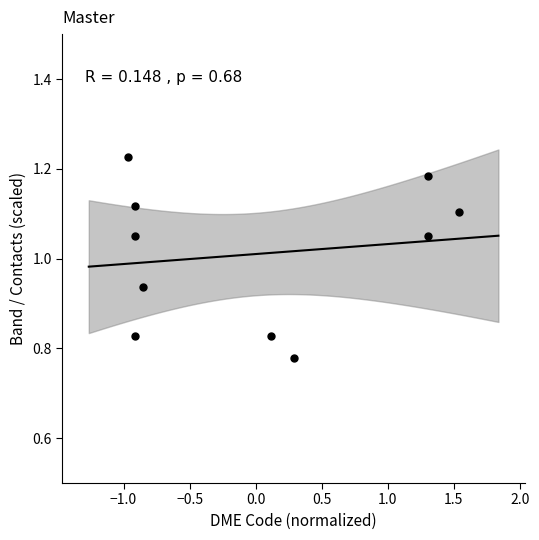

What is the range of Y values (max minus min)?

0.4